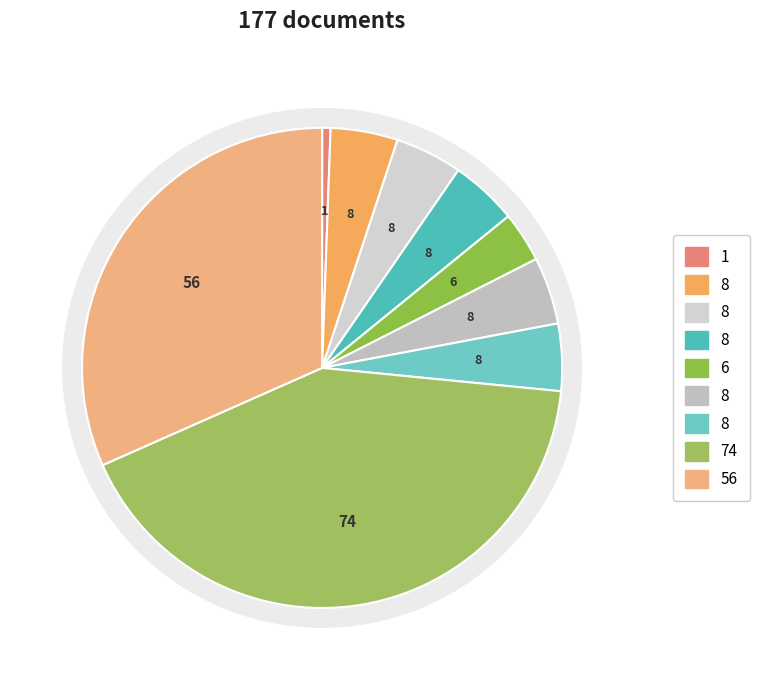

True or false: 1726 accounts for 24% of the total.

False